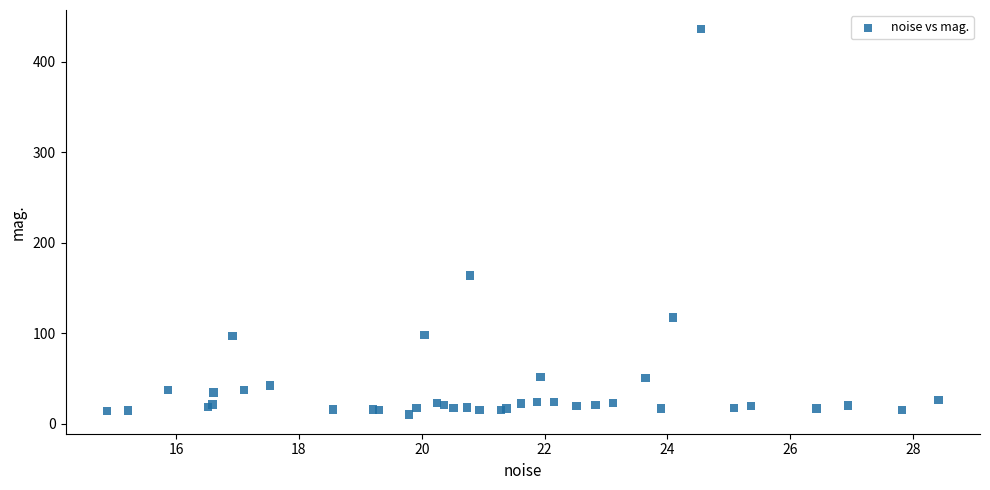

What Y value in the scatter plot is closest to 223?

163.7